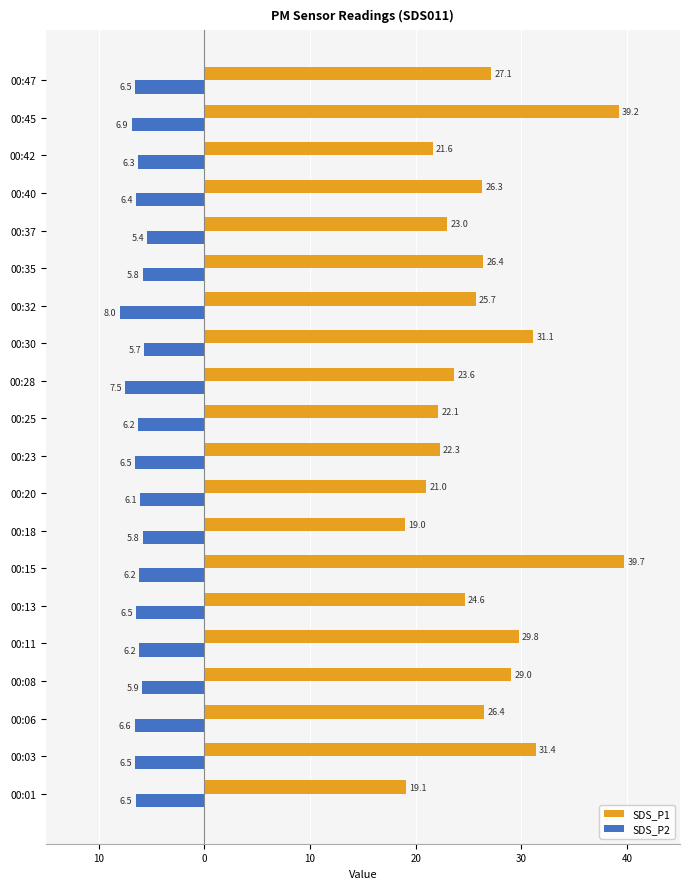

What are all the series names shown in the legend?

SDS_P1, SDS_P2